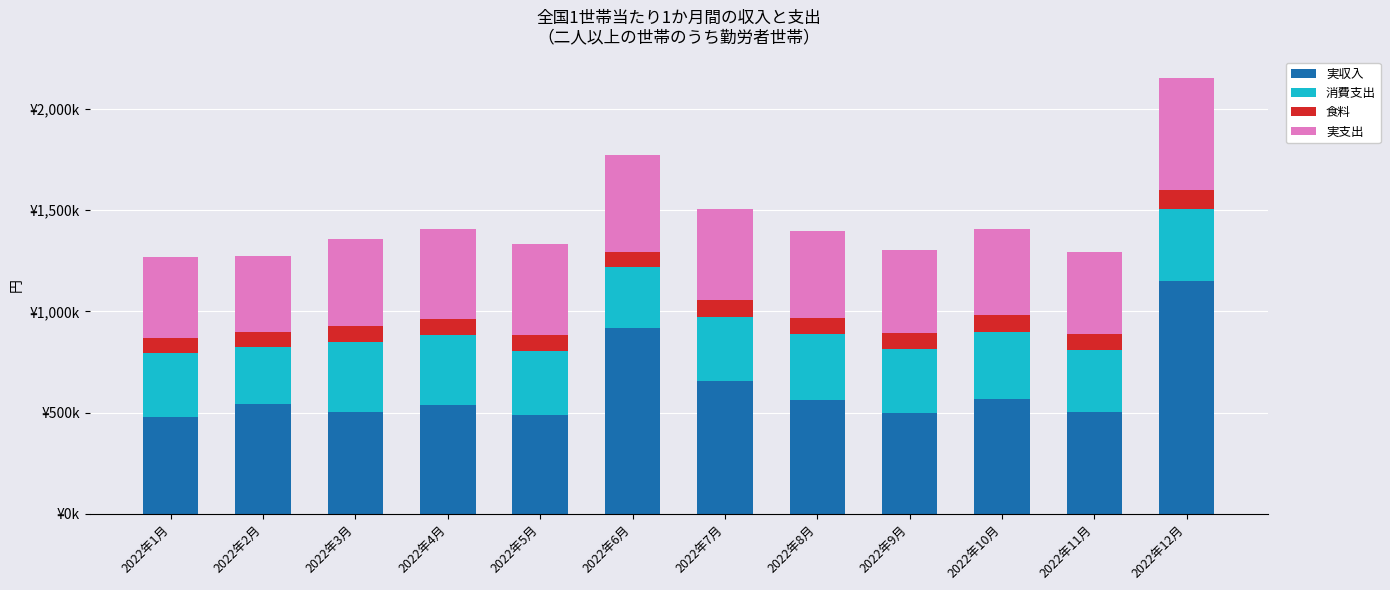

At which category is the sum across all series the highest?

2022年12月